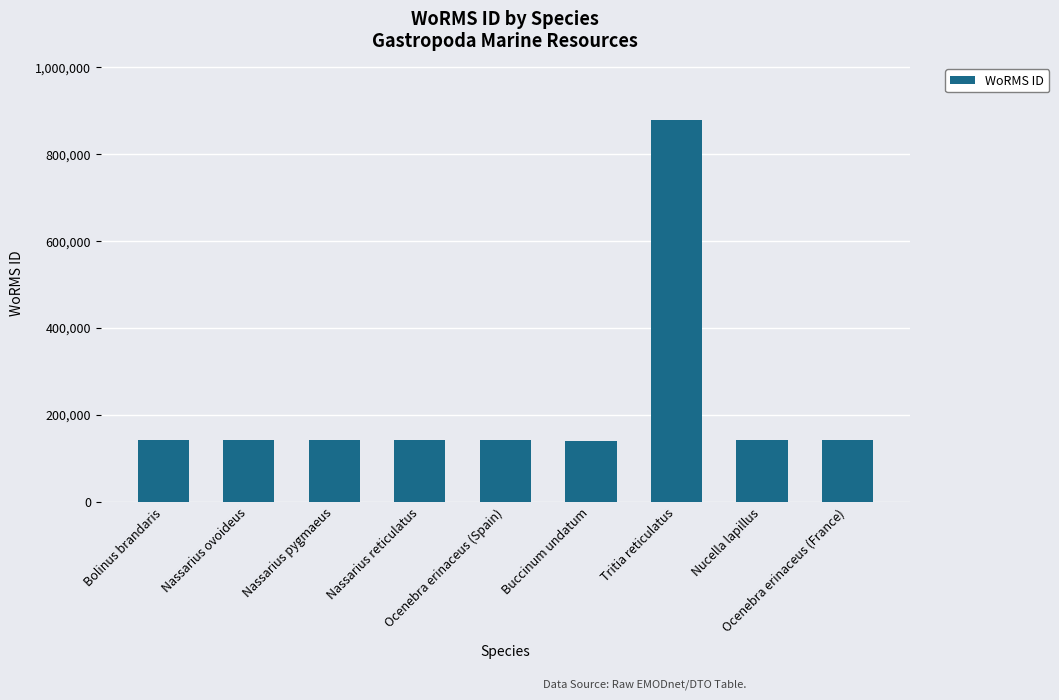

What is the change in value from Nassarius ovoideus to Nassarius reticulatus?

+3